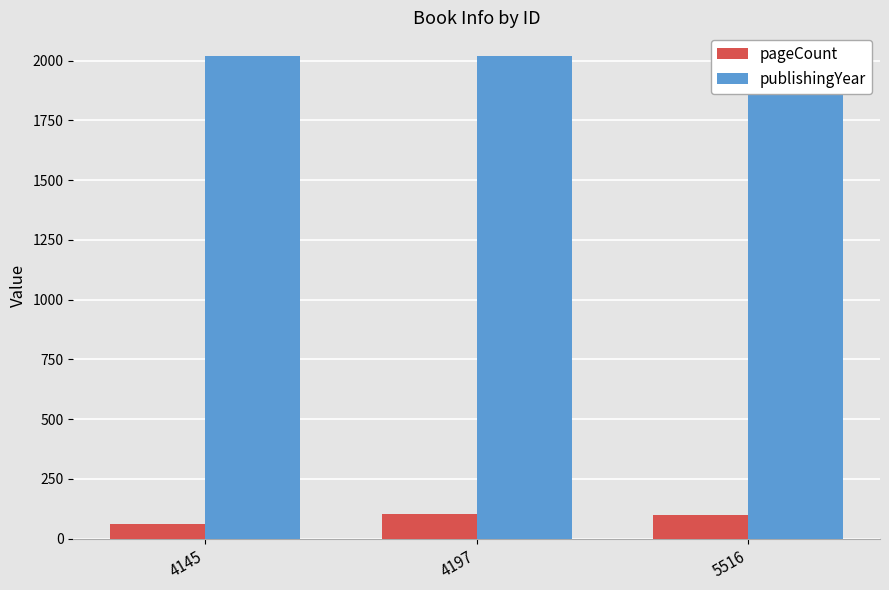

Read the publishingYear value at 4197.

2017